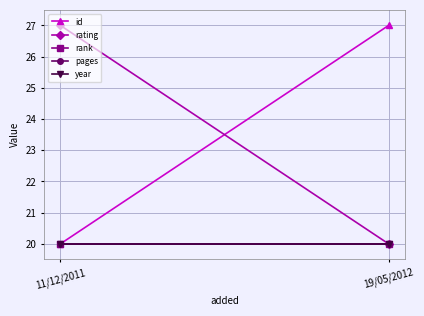

Which series has the largest total across all categories?

id